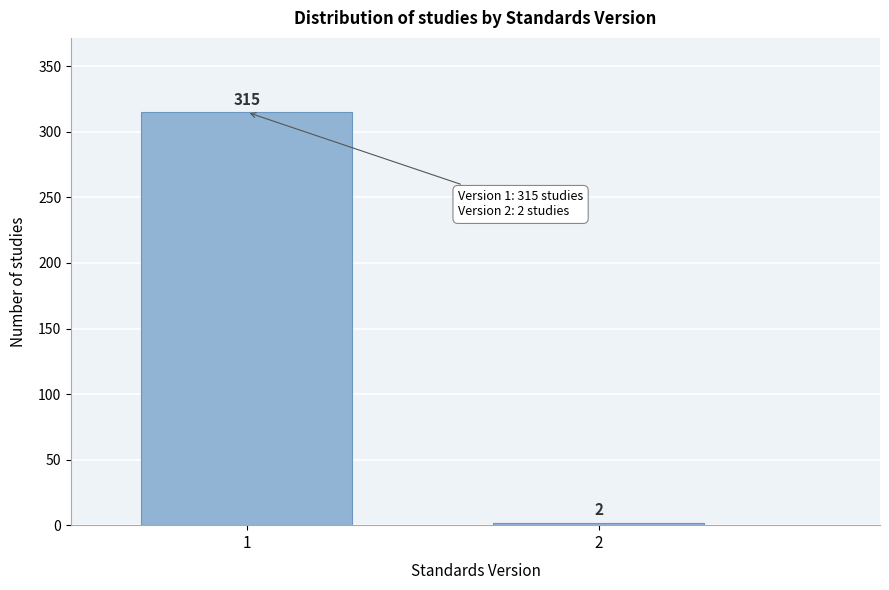

Reading right to left, list all the values displayed in this chart.

2	315